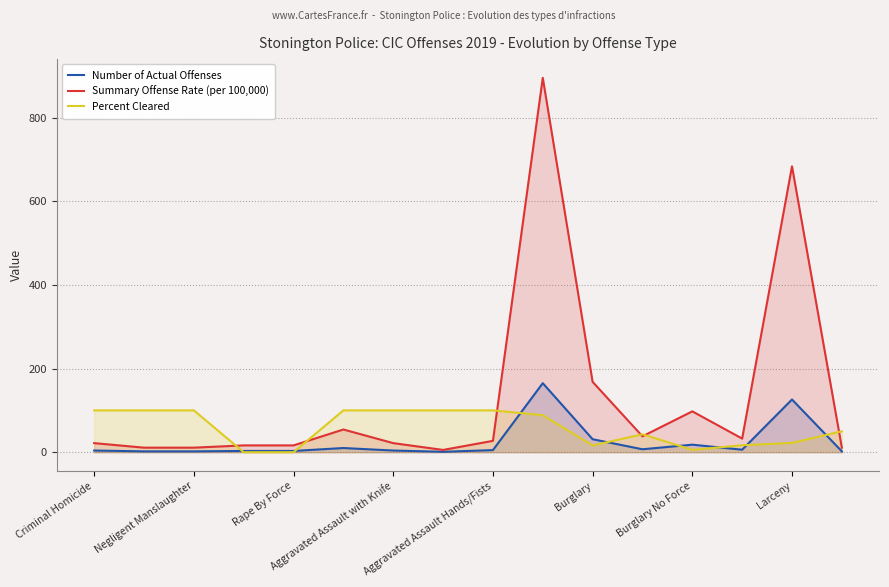

At how many categories does at least one series exceed 318?

2